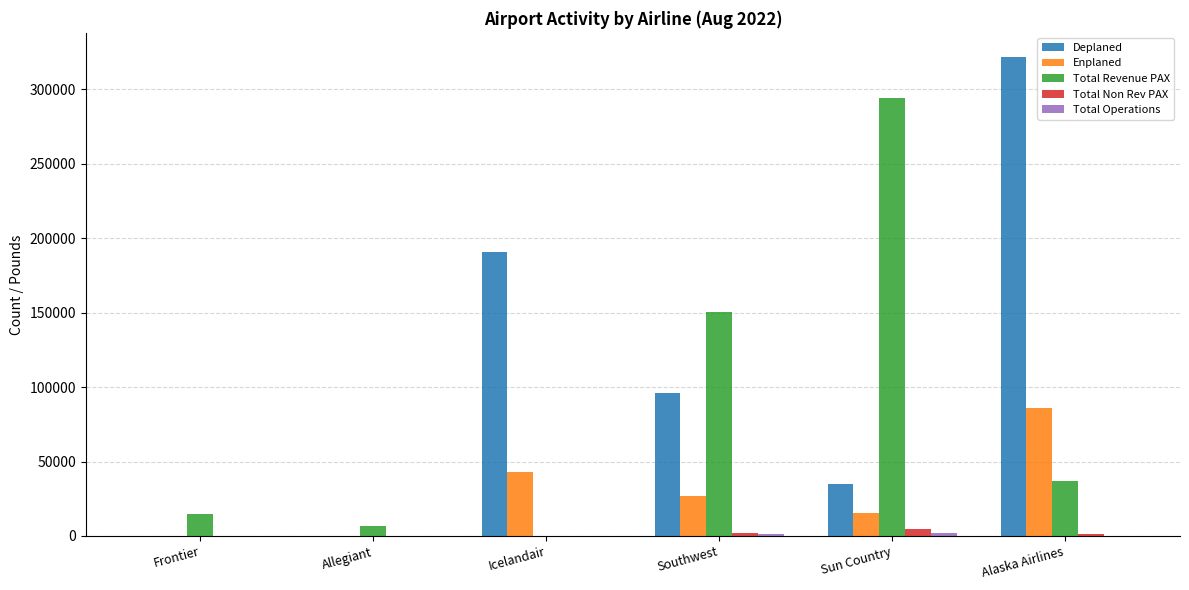

At which label does Enplaned first exceed 26813?

Icelandair